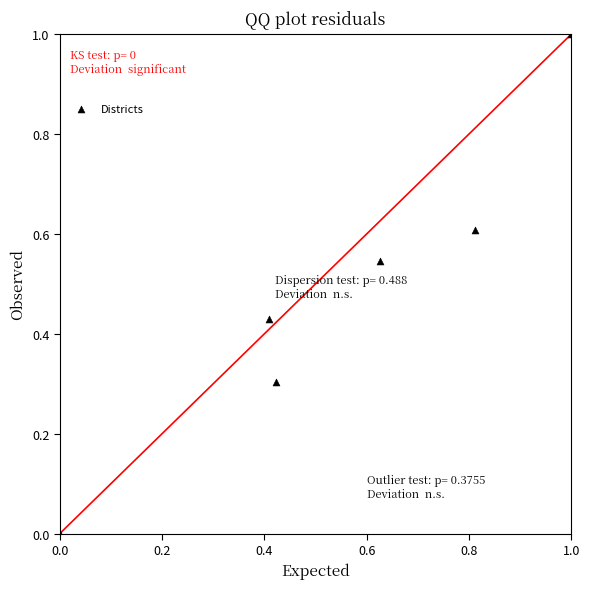

What is the range of X values (max minus min)?

1.0